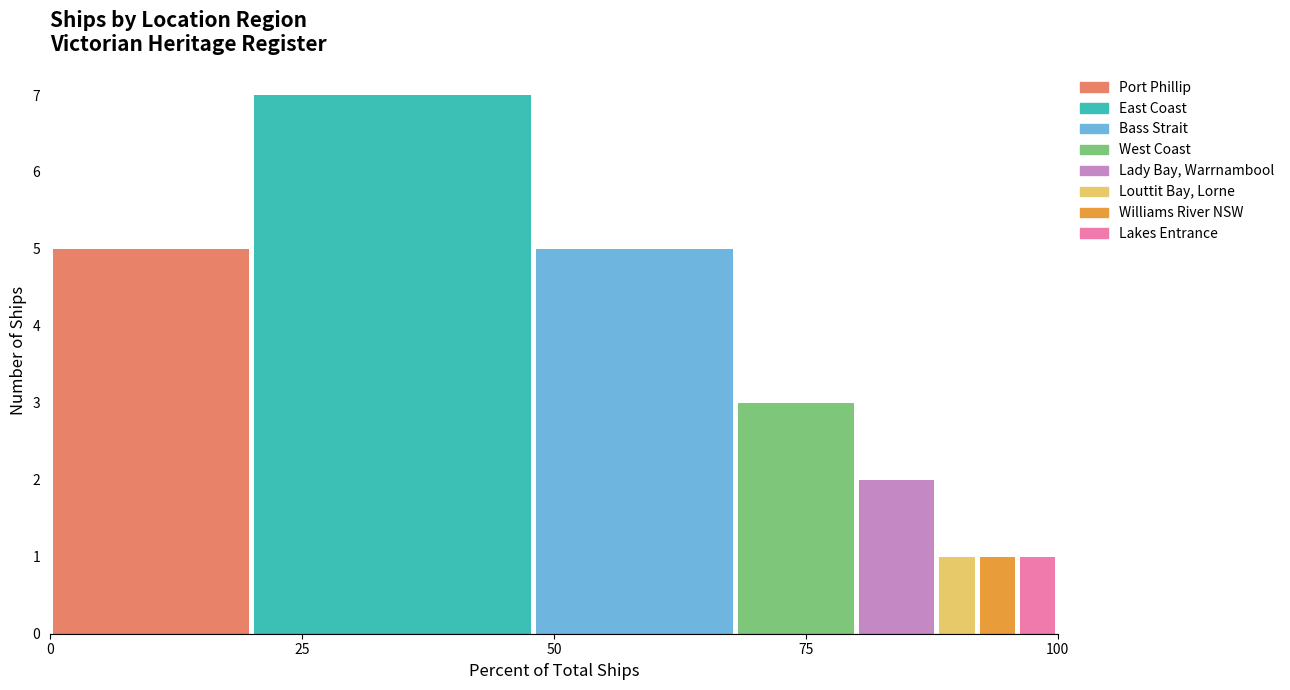

Which series has the largest range (max minus min)?

Port Phillip